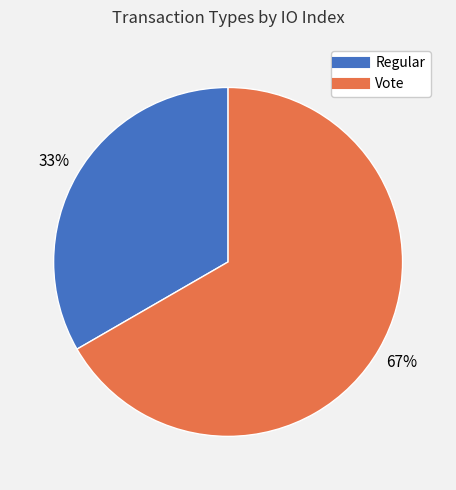

How many slices are in this pie chart?

2